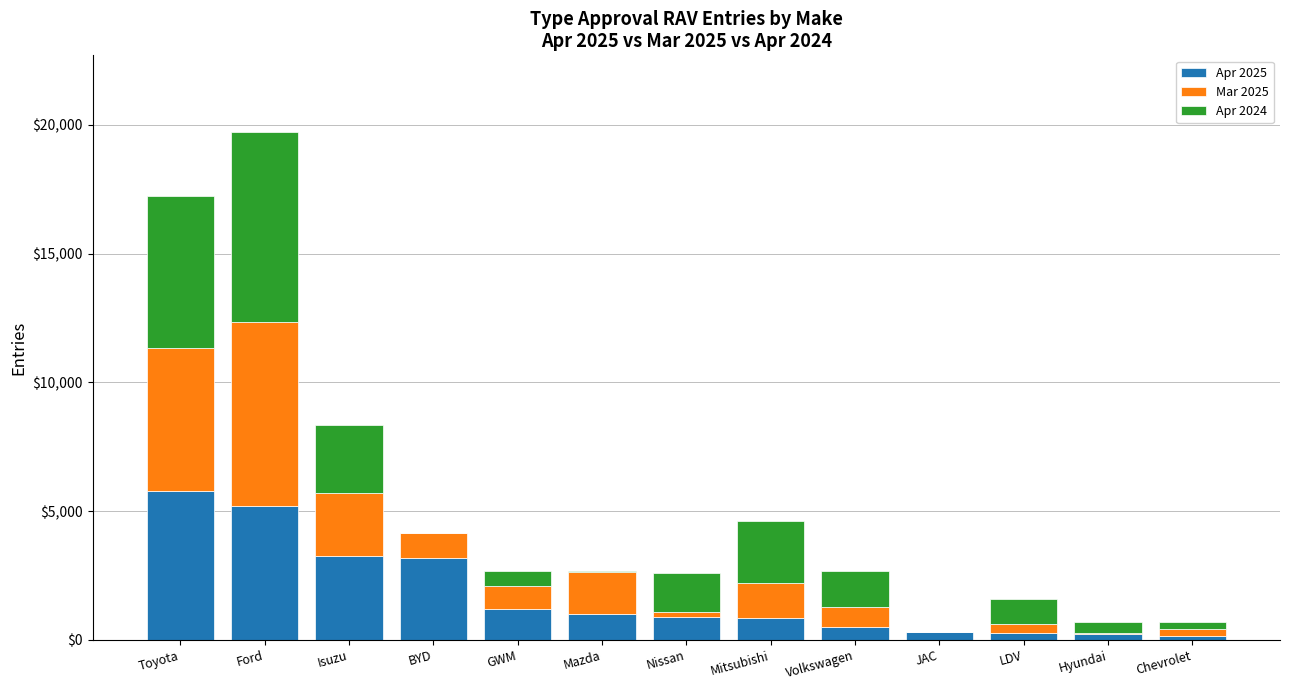

How many distinct data groups are displayed?

3